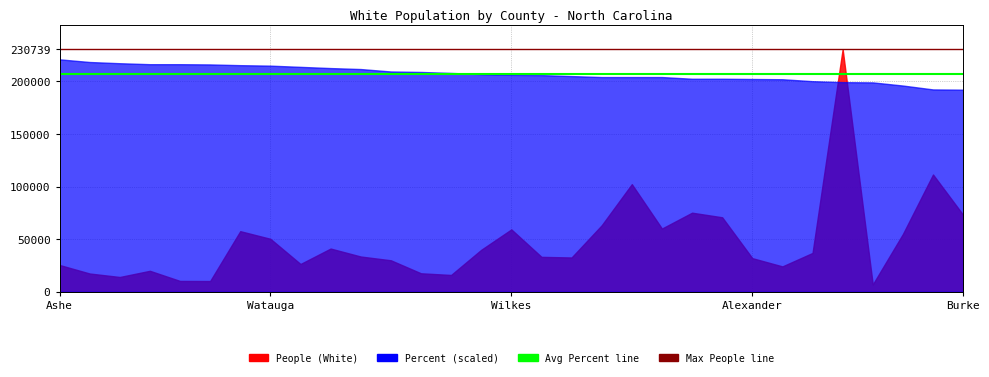

What is the difference between the highest and lowest values at Ashe?

23386.5